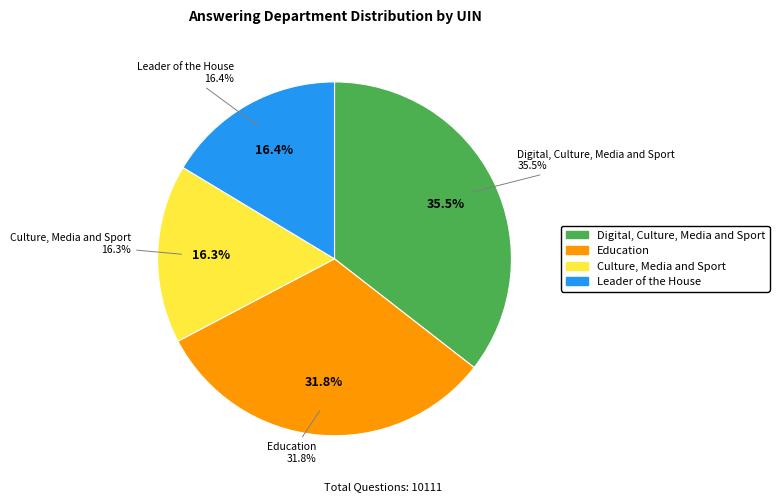

Count the number of slices in the pie.

4